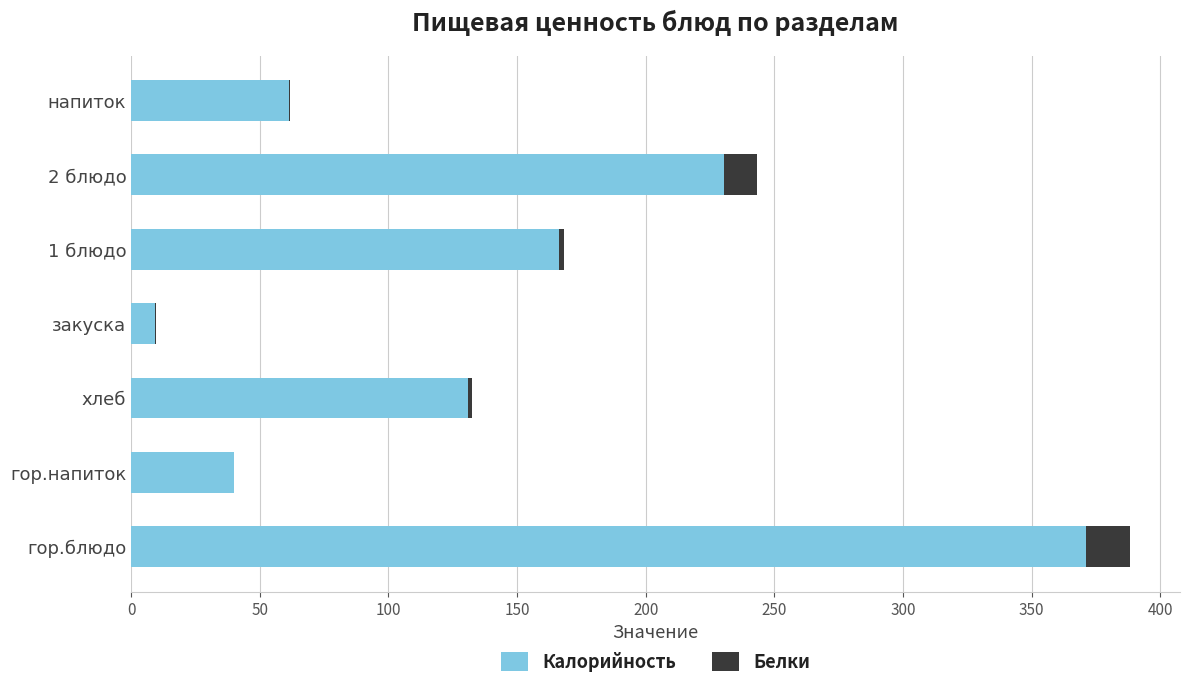

What is the highest value of the Калорийность series?

371.2